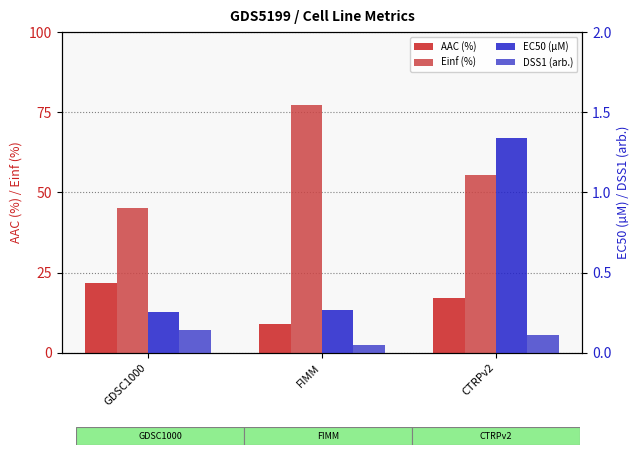

What position from the left is FIMM?

2